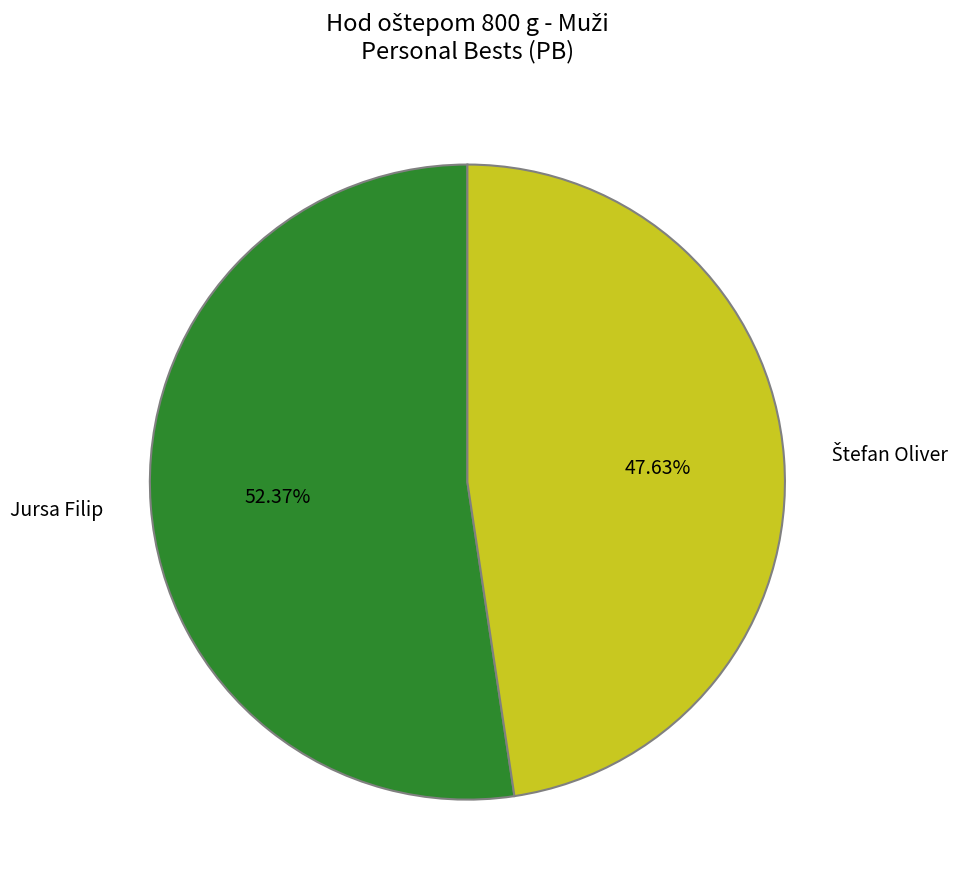

Which category has the biggest portion of the pie?

Jursa Filip